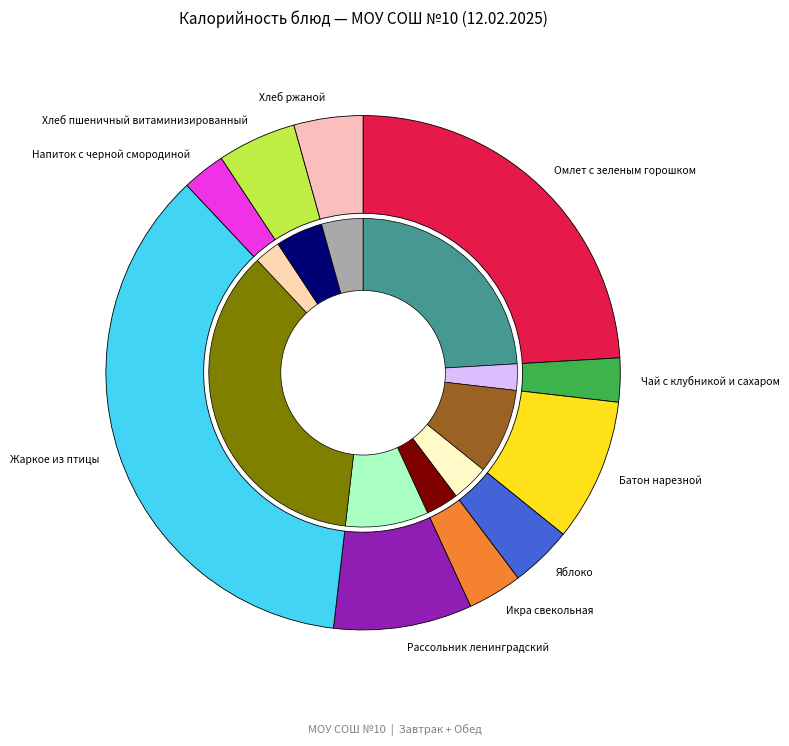

Does Рассольник ленинградский represent more than half of the total?

No